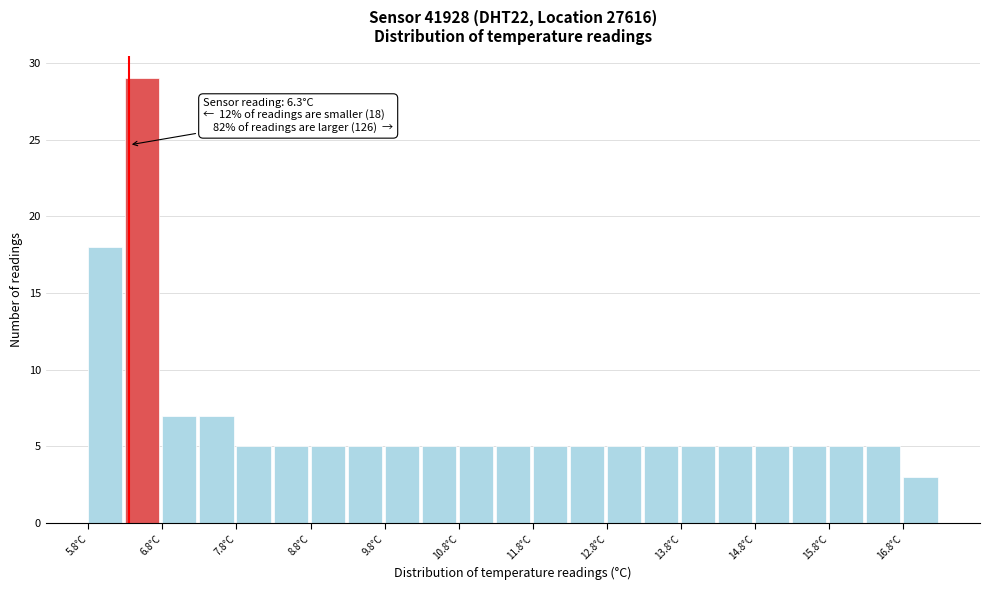

Which range on the x-axis has the tallest bar?

6.25 to 6.75